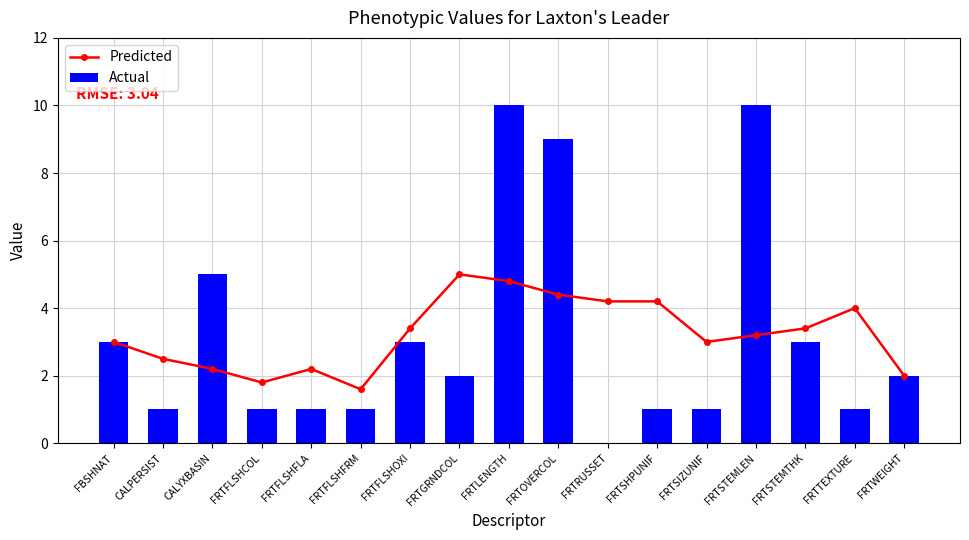

Rank the categories by Predicted value from highest to lowest.

FRTGRNDCOL, FRTLENGTH, FRTOVERCOL, FRTRUSSET, FRTSHPUNIF, FRTTEXTURE, FRTFLSHOXI, FRTSTEMTHK, FRTSTEMLEN, FBSHNAT, FRTSIZUNIF, CALPERSIST, CALYXBASIN, FRTFLSHFLA, FRTWEIGHT, FRTFLSHCOL, FRTFLSHFRM